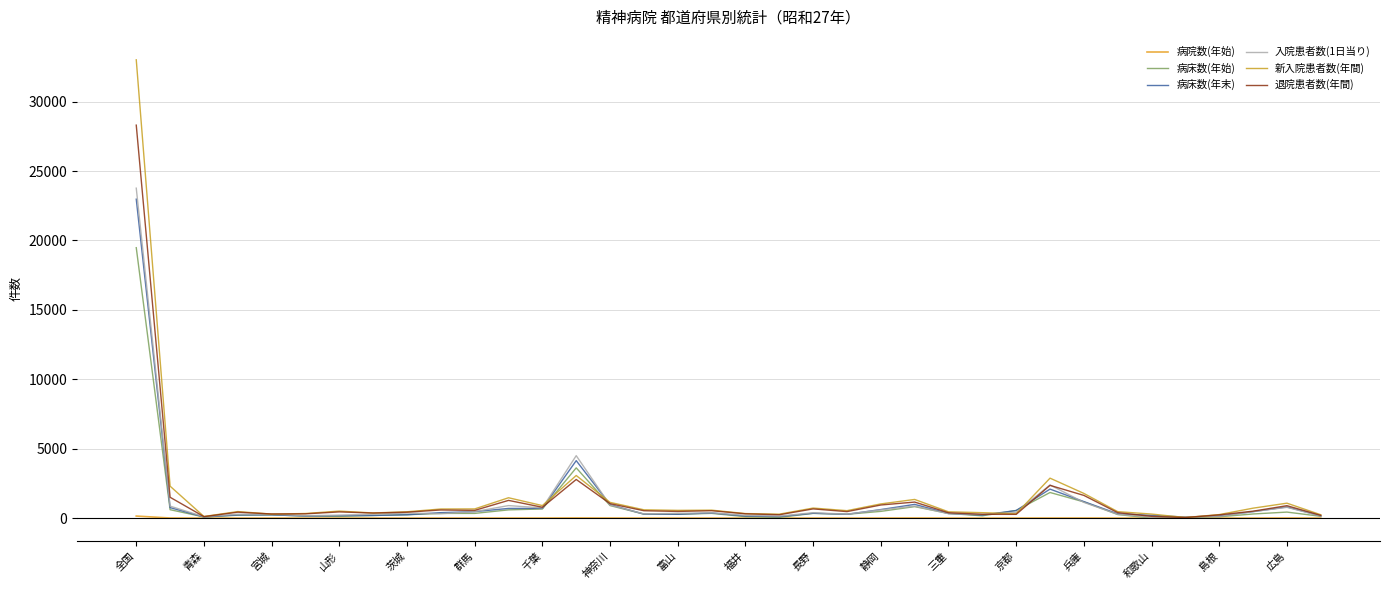

How many lines are shown in the chart?

6